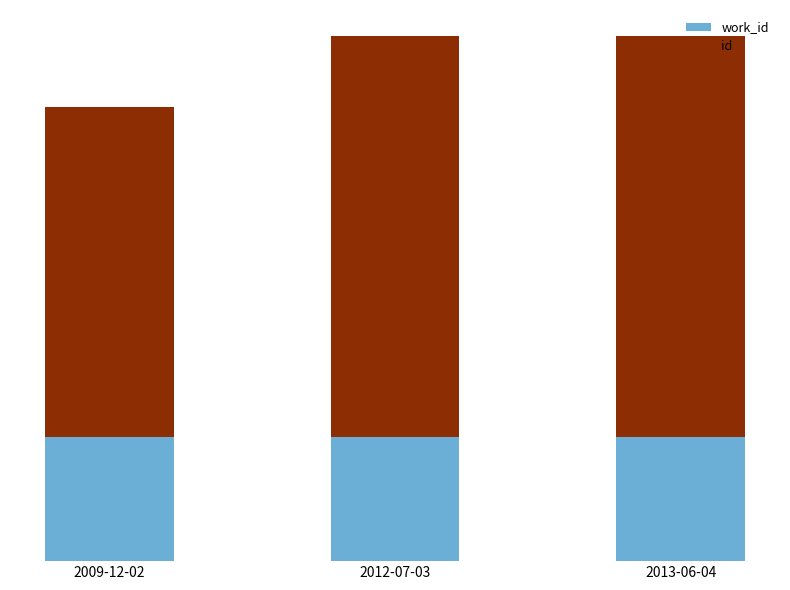

What is the total value across all series at 2009-12-02?

22505